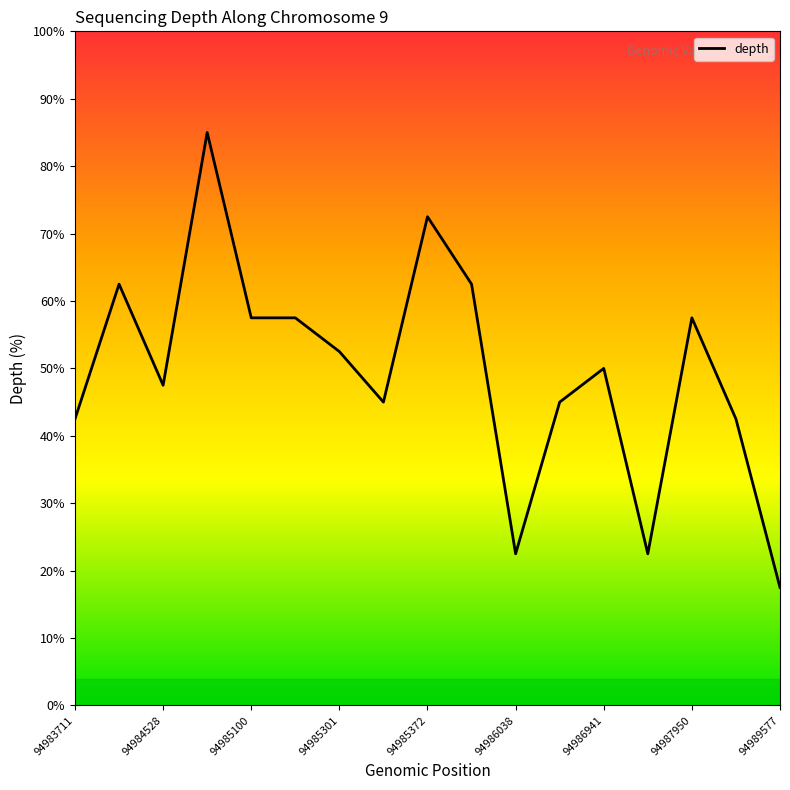

What is the average value?

49.6